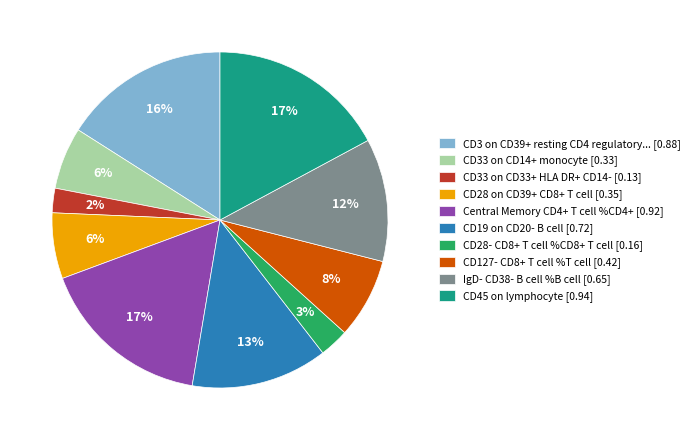

To the nearest percent, what portion does CD3 on CD39+ resting CD4 regulatory... [0.88] represent?

16%